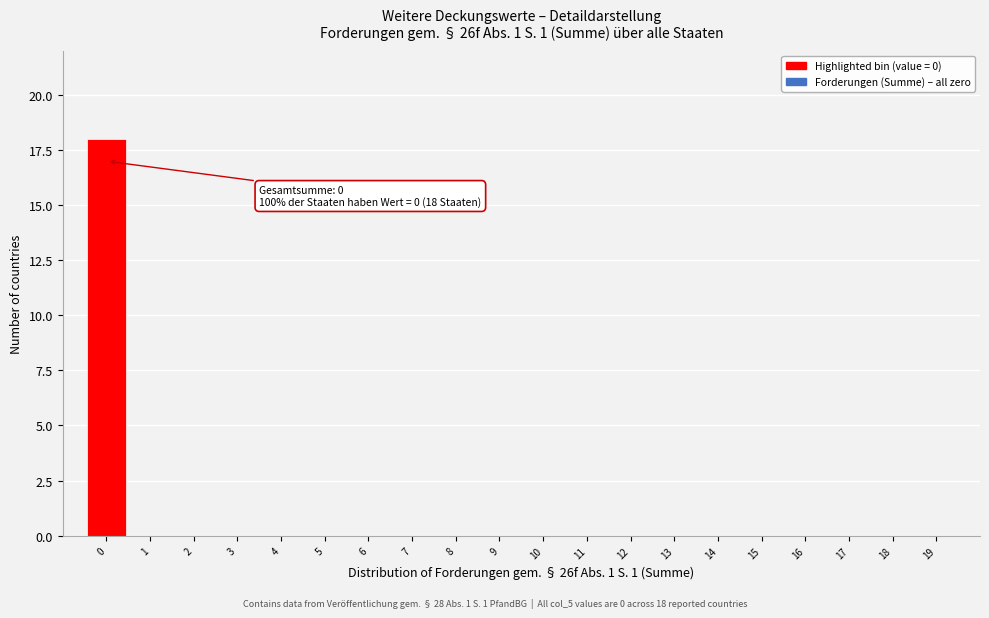

Reading left to right, transcribe all the data shown in this chart.

0=18	1=0	2=0	3=0	4=0	5=0	6=0	7=0	8=0	9=0	10=0	11=0	12=0	13=0	14=0	15=0	16=0	17=0	18=0	19=0